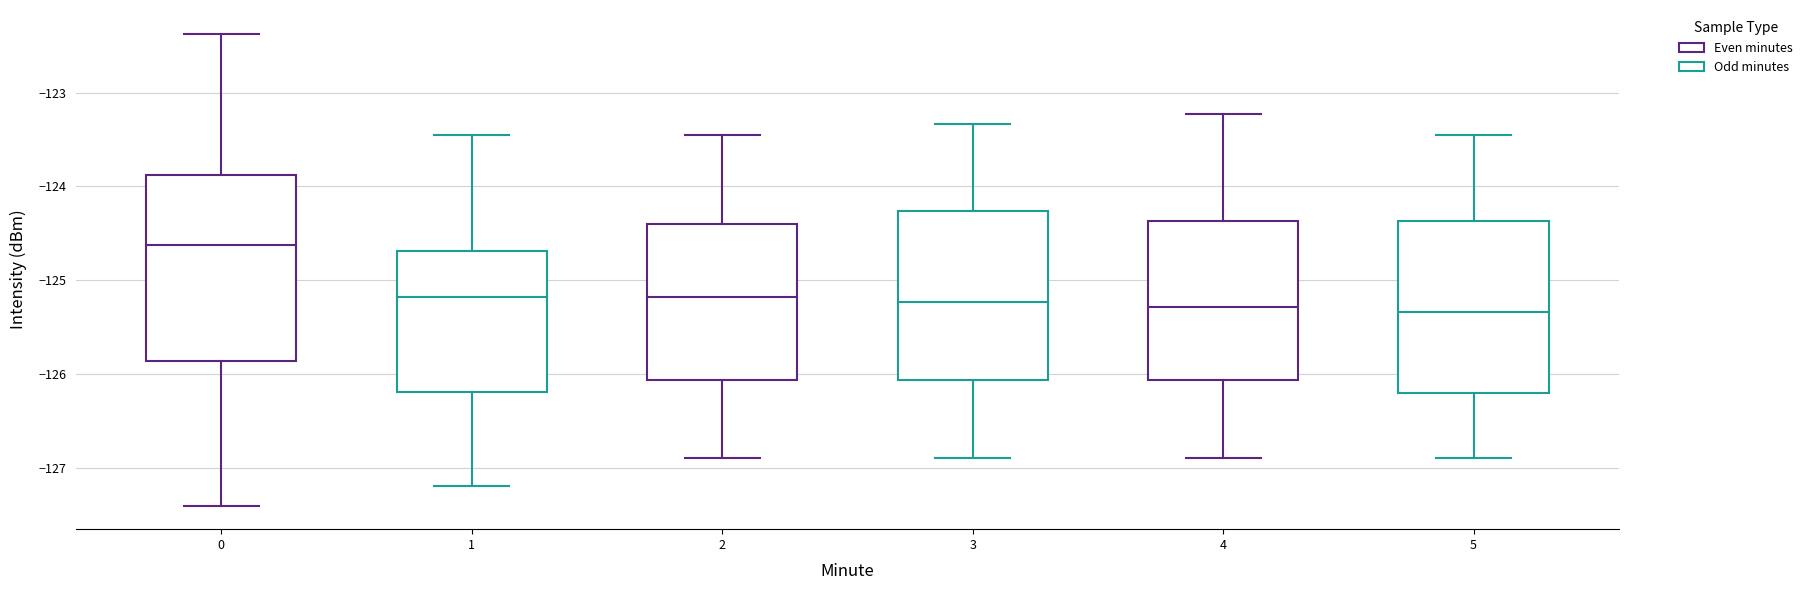

Reading left to right, transcribe this box plot: for each box, give where its median line is, the range the box spans, and where its two whiskers end, as read against the y-axis. The values are not printed on the chart, so give them approximately, as read against the axis.

0: median -124.6, box -125.9 to -123.9, whiskers -127.4 to -122.4
1: median -125.2, box -126.2 to -124.7, whiskers -127.2 to -123.4
2: median -125.2, box -126.1 to -124.4, whiskers -126.9 to -123.4
3: median -125.2, box -126.1 to -124.3, whiskers -126.9 to -123.3
4: median -125.3, box -126.1 to -124.4, whiskers -126.9 to -123.2
5: median -125.3, box -126.2 to -124.4, whiskers -126.9 to -123.4